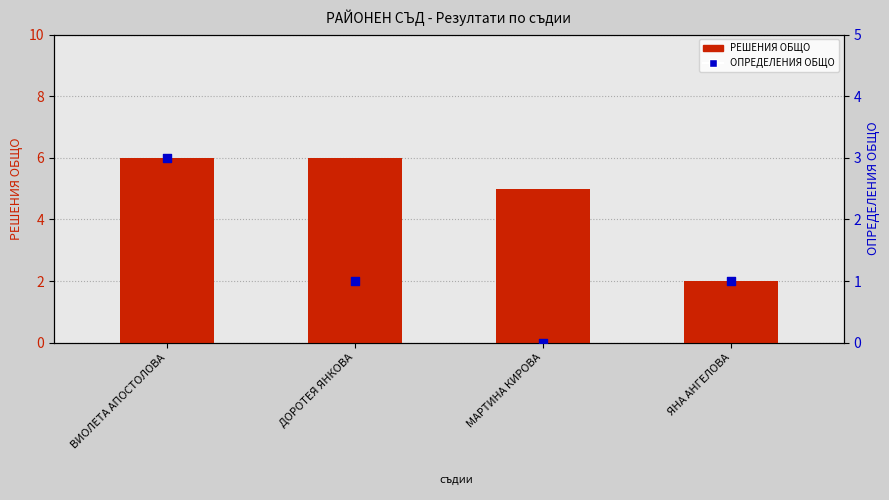

Is the value of РЕШЕНИЯ ОБЩО at ВИОЛЕТА АПОСТОЛОВА greater than the value of ОПРЕДЕЛЕНИЯ ОБЩО at ВИОЛЕТА АПОСТОЛОВА?

Yes